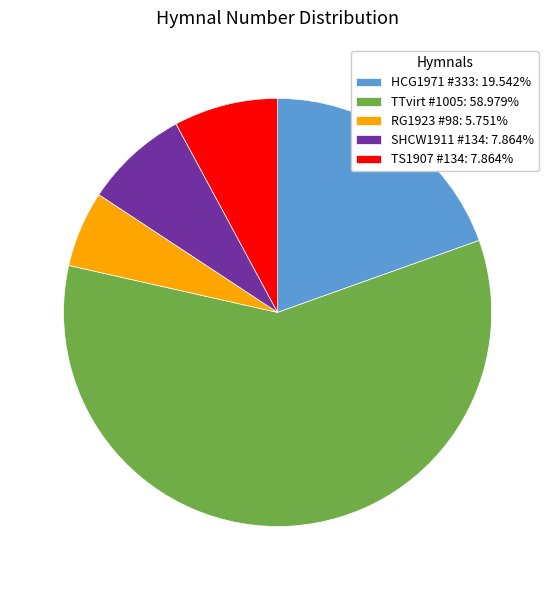

What is the largest slice in the pie chart?

TTvirt #1005